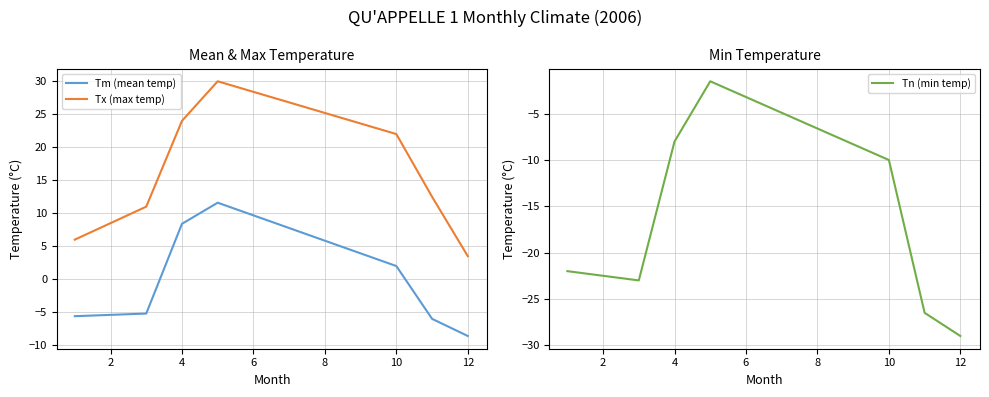

How many lines are shown in the chart?

3